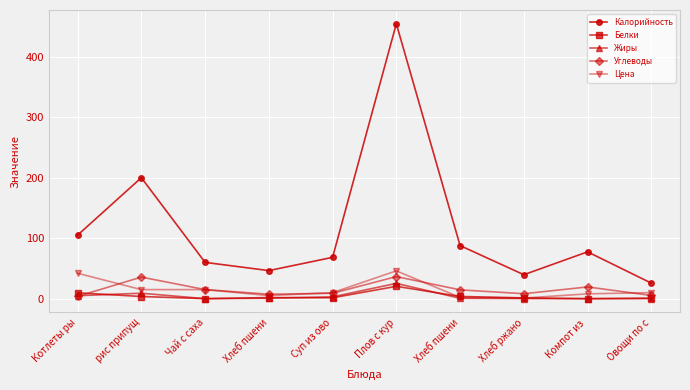

Reading left to right, list all the values displayed in this chart.

Калорийность: Котлеты ры=105.0	рис припущ=199.9	Чай с саха=60.0	Хлеб пшени=46.4	Суп из ово=68.3	Плов с кур=454.4	Хлеб пшени=87.8	Хлеб ржано=39.6	Компот из =77.4	Овощи по с=25.7
Белки: Котлеты ры=9.8	рис припущ=3.6	Чай с саха=0.1	Хлеб пшени=1.8	Суп из ово=1.5	Плов с кур=20.4	Хлеб пшени=3.7	Хлеб ржано=1.3	Компот из =0.0	Овощи по с=0.9
Жиры: Котлеты ры=5.0	рис припущ=9.0	Чай с саха=0.0	Хлеб пшени=0.8	Суп из ово=3.0	Плов с кур=25.3	Хлеб пшени=0.6	Хлеб ржано=0.2	Компот из =0.0	Овощи по с=0.1
Углеводы: Котлеты ры=3.8	рис припущ=35.7	Чай с саха=15.0	Хлеб пшени=7.3	Суп из ово=8.9	Плов с кур=36.5	Хлеб пшени=14.6	Хлеб ржано=8.2	Компот из =19.4	Овощи по с=5.3
Цена: Котлеты ры=42.0	рис припущ=15.0	Чай с саха=15.0	Хлеб пшени=5.1	Суп из ово=10.0	Плов с кур=46.0	Хлеб пшени=2.1	Хлеб ржано=1.0	Компот из =8.0	Овощи по с=10.0